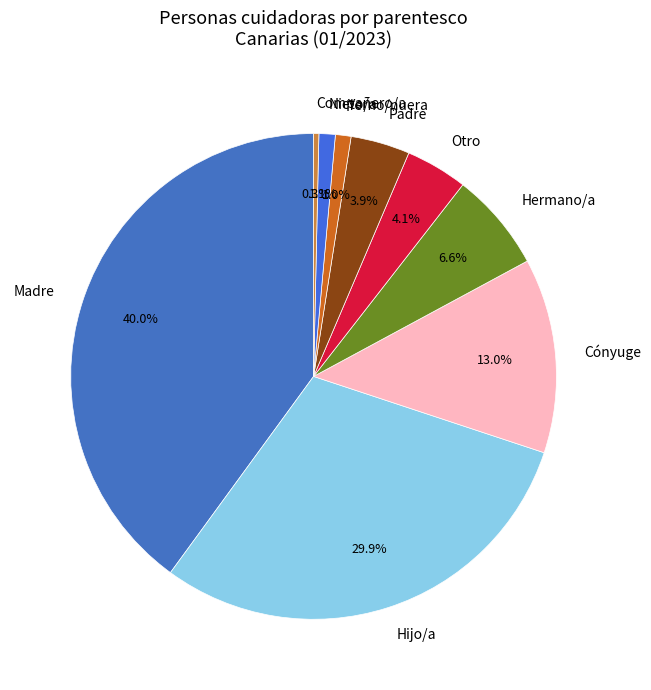

How many segments does this pie chart have?

9